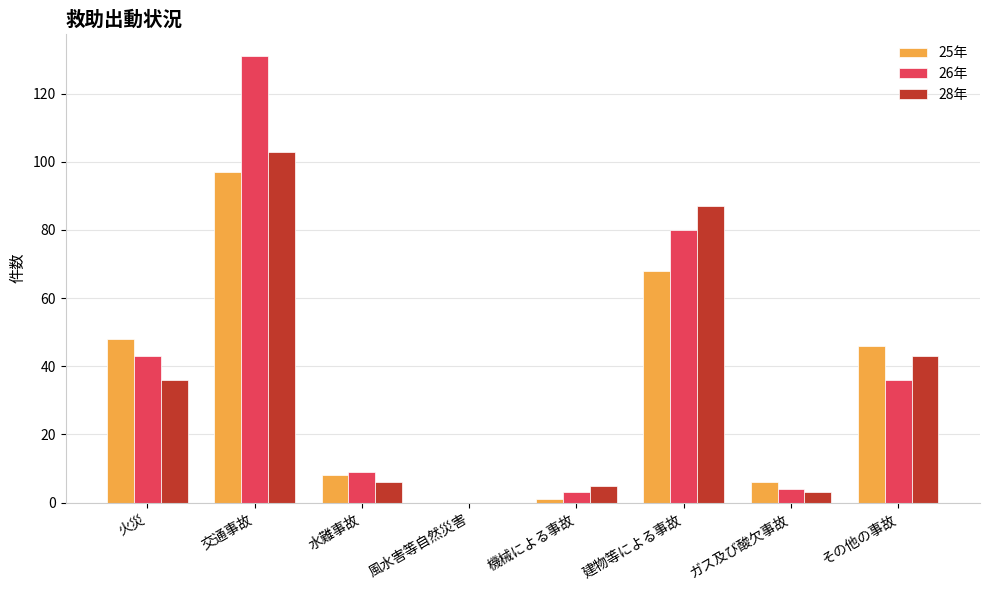

What is the highest value of the 25年 series?

97